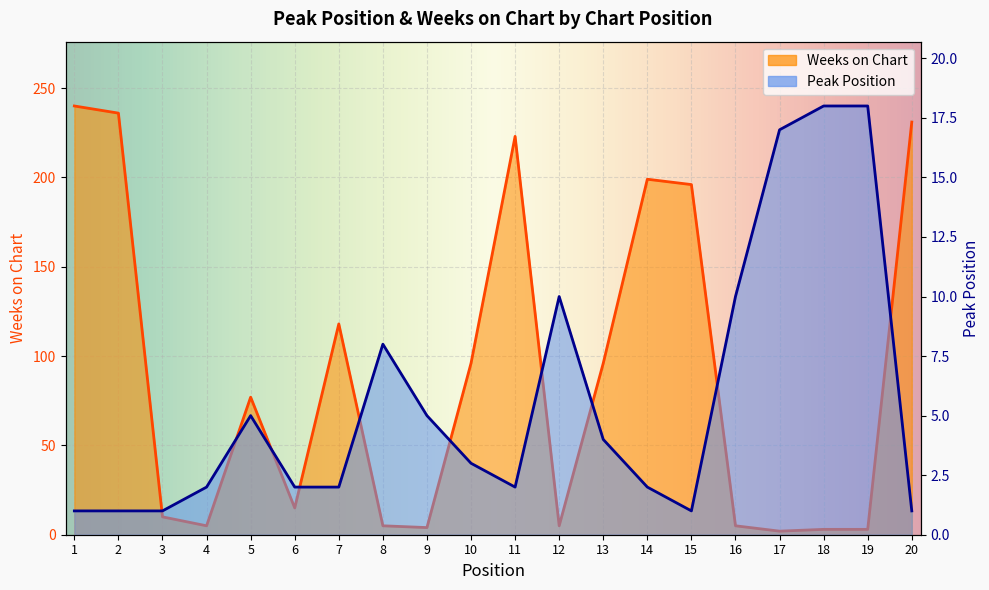

Where does the Peak Position series first go above 3?

5